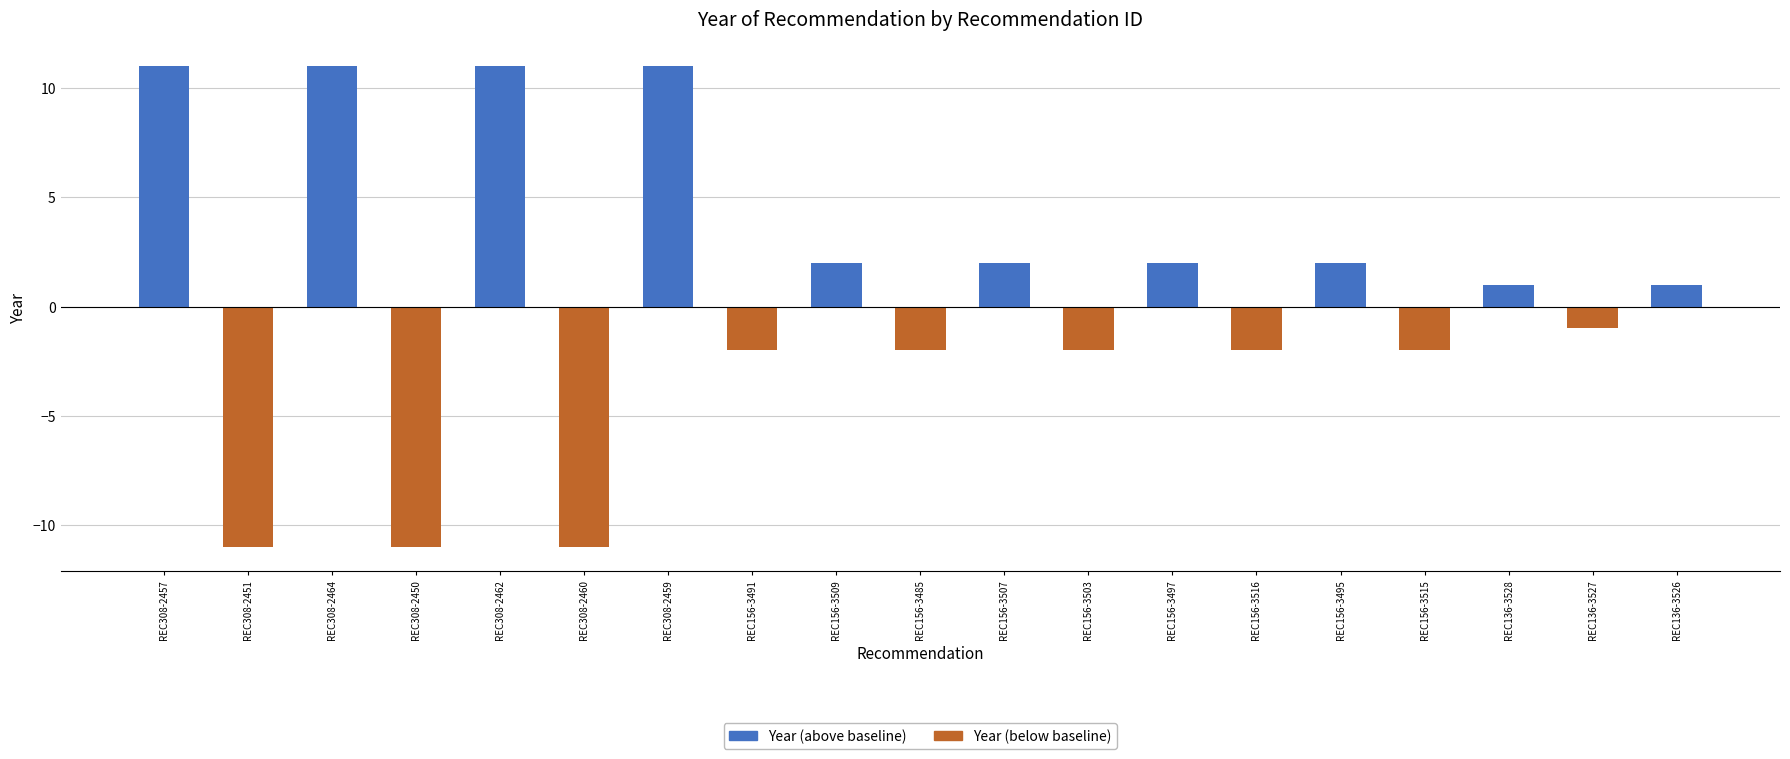

Between REC308-2462 and REC156-3495, which series saw the biggest shift?

Year (above baseline)